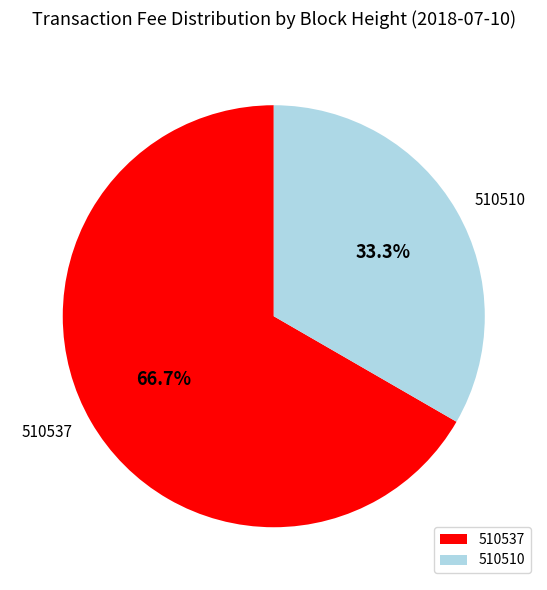

True or false: 510537 accounts for 52% of the total.

False